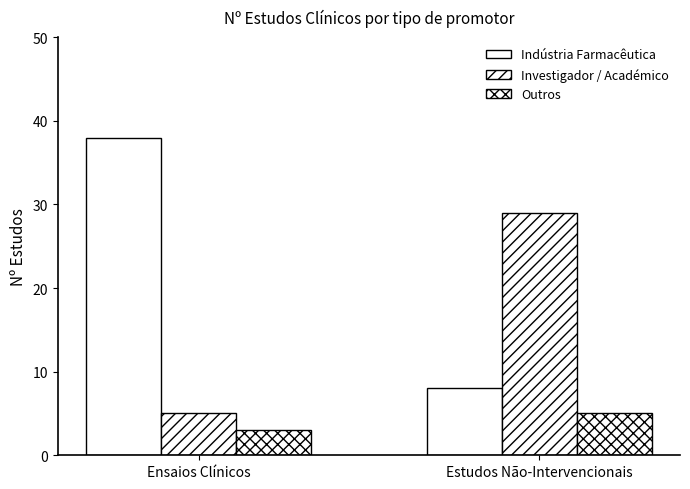

Does the chart contain stacked bars?

No